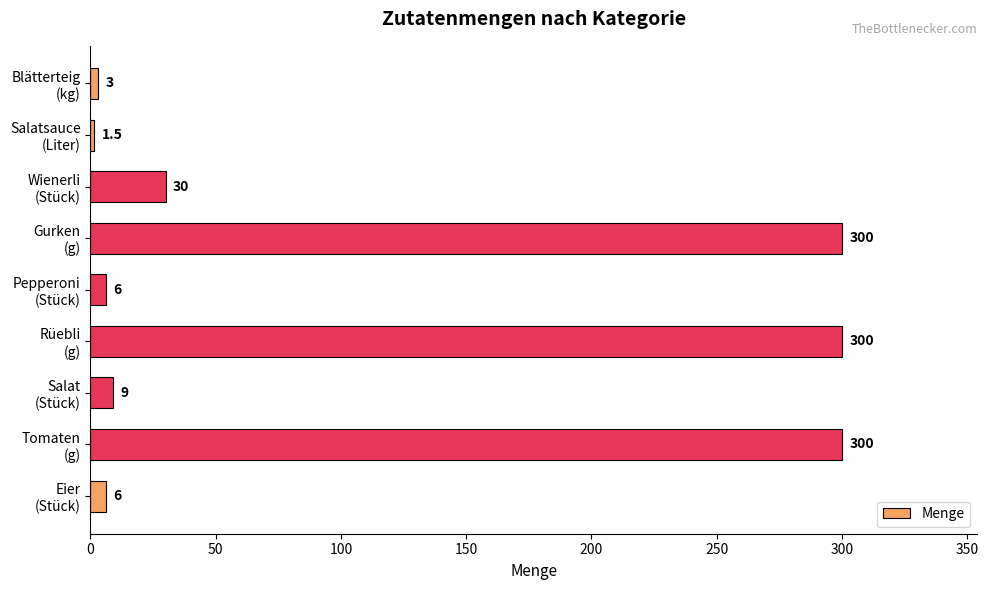

How many categories are shown in the chart?

9